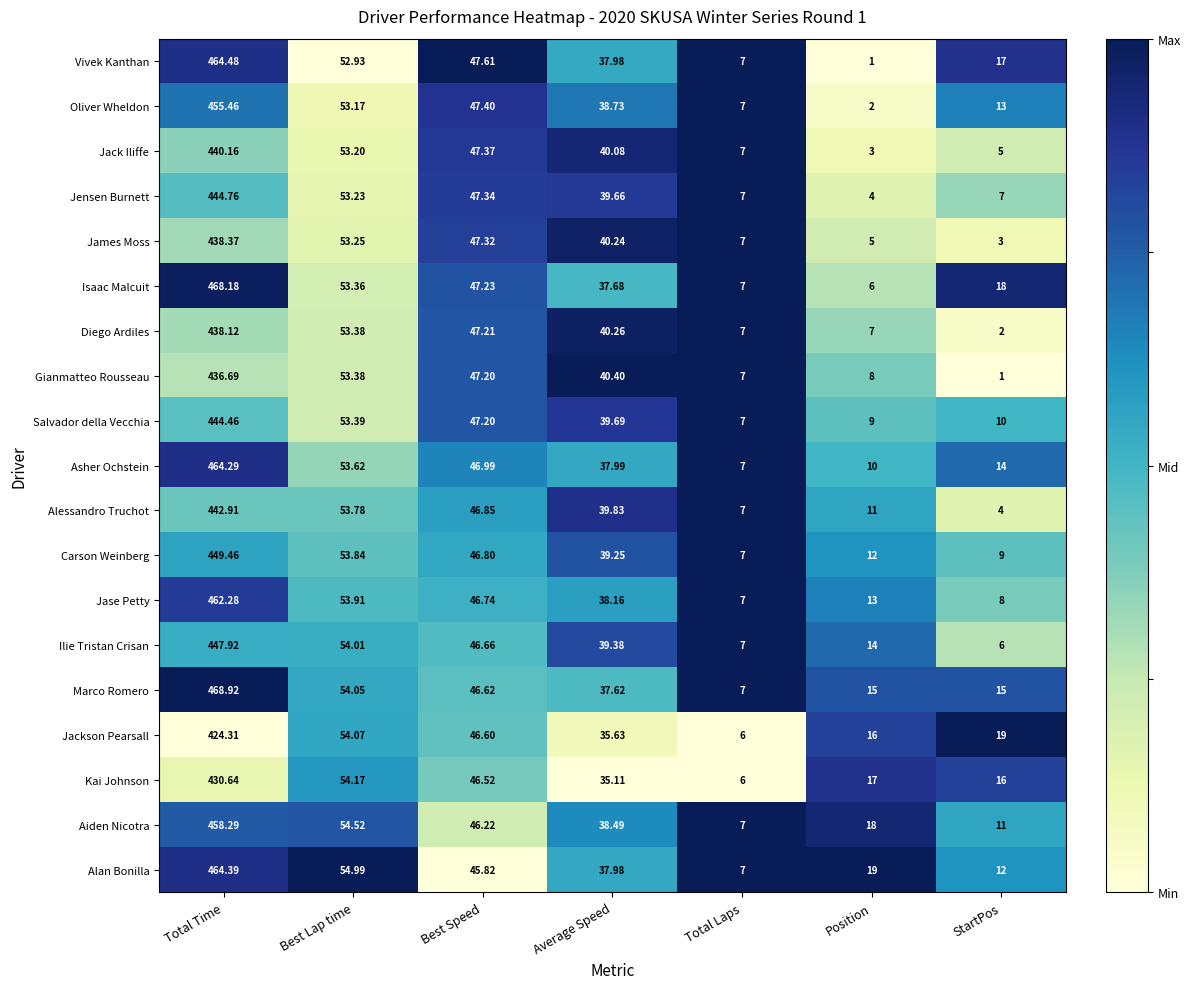

At which label does Diego Ardiles first exceed 40?

Total Time